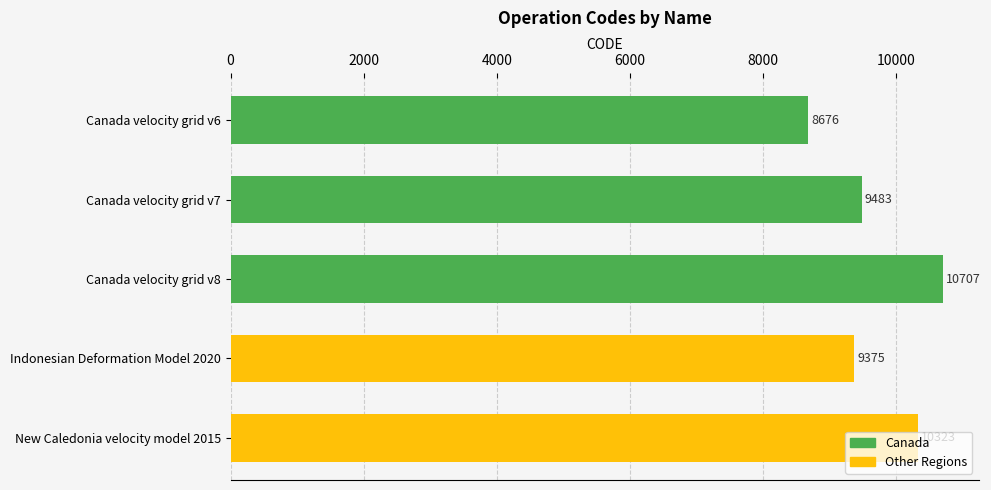

Approximately how many times larger is the value at Canada velocity grid v8 compared to Canada velocity grid v6?

1.2